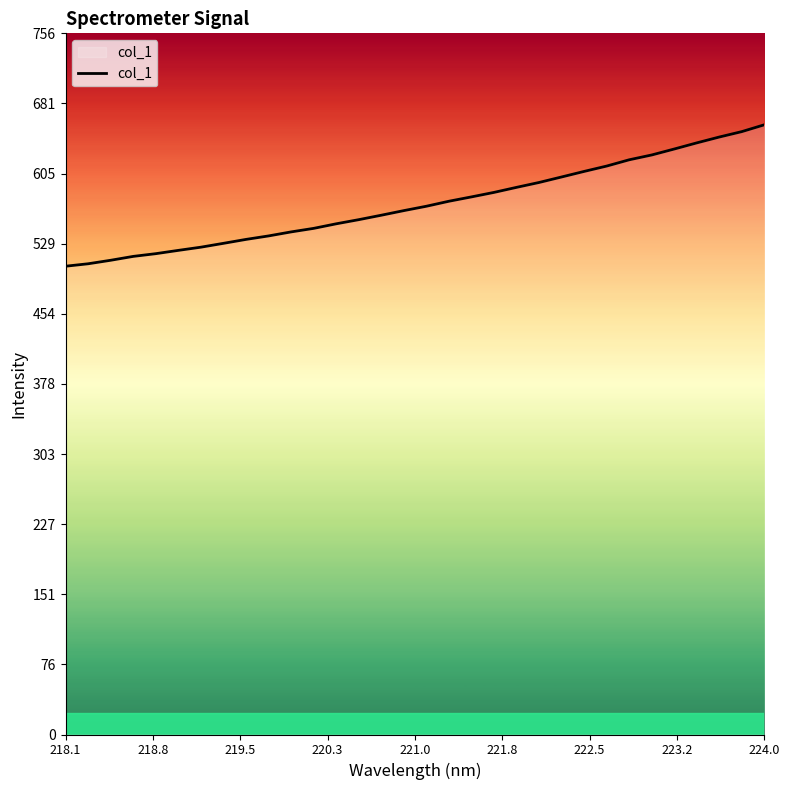

What is the difference between the maximum and minimum values?

152.5